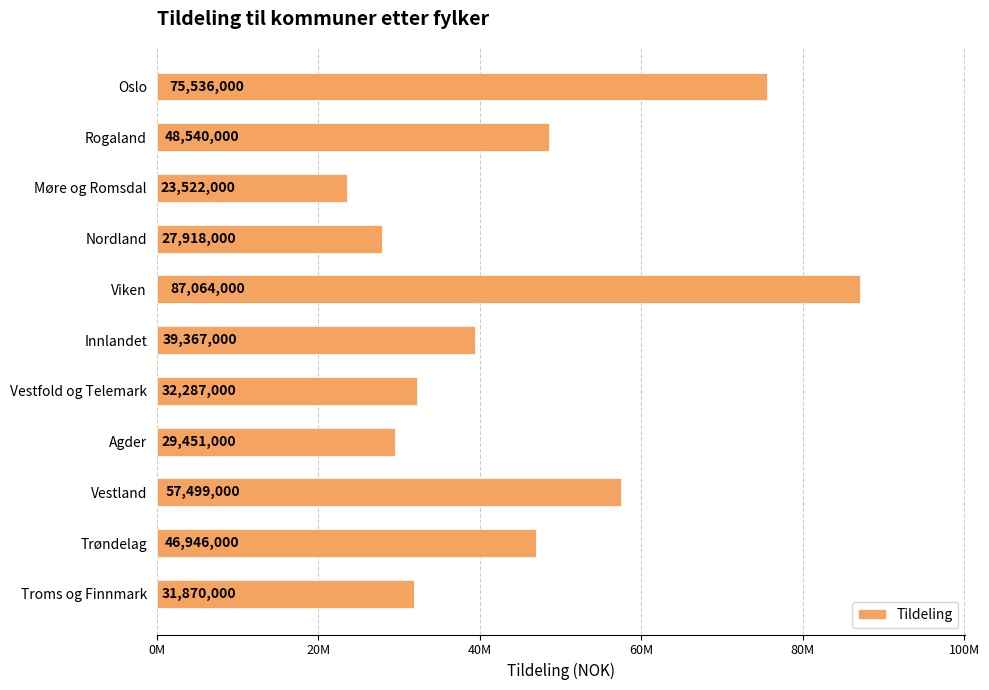

How many values exceed 39367000?

5